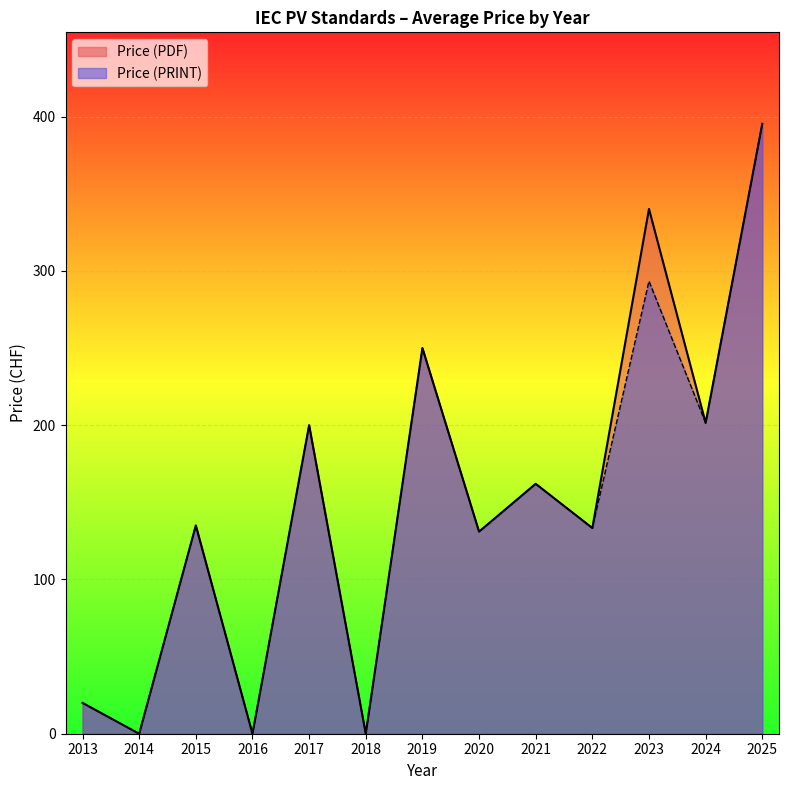

How many series are shown in this chart?

2